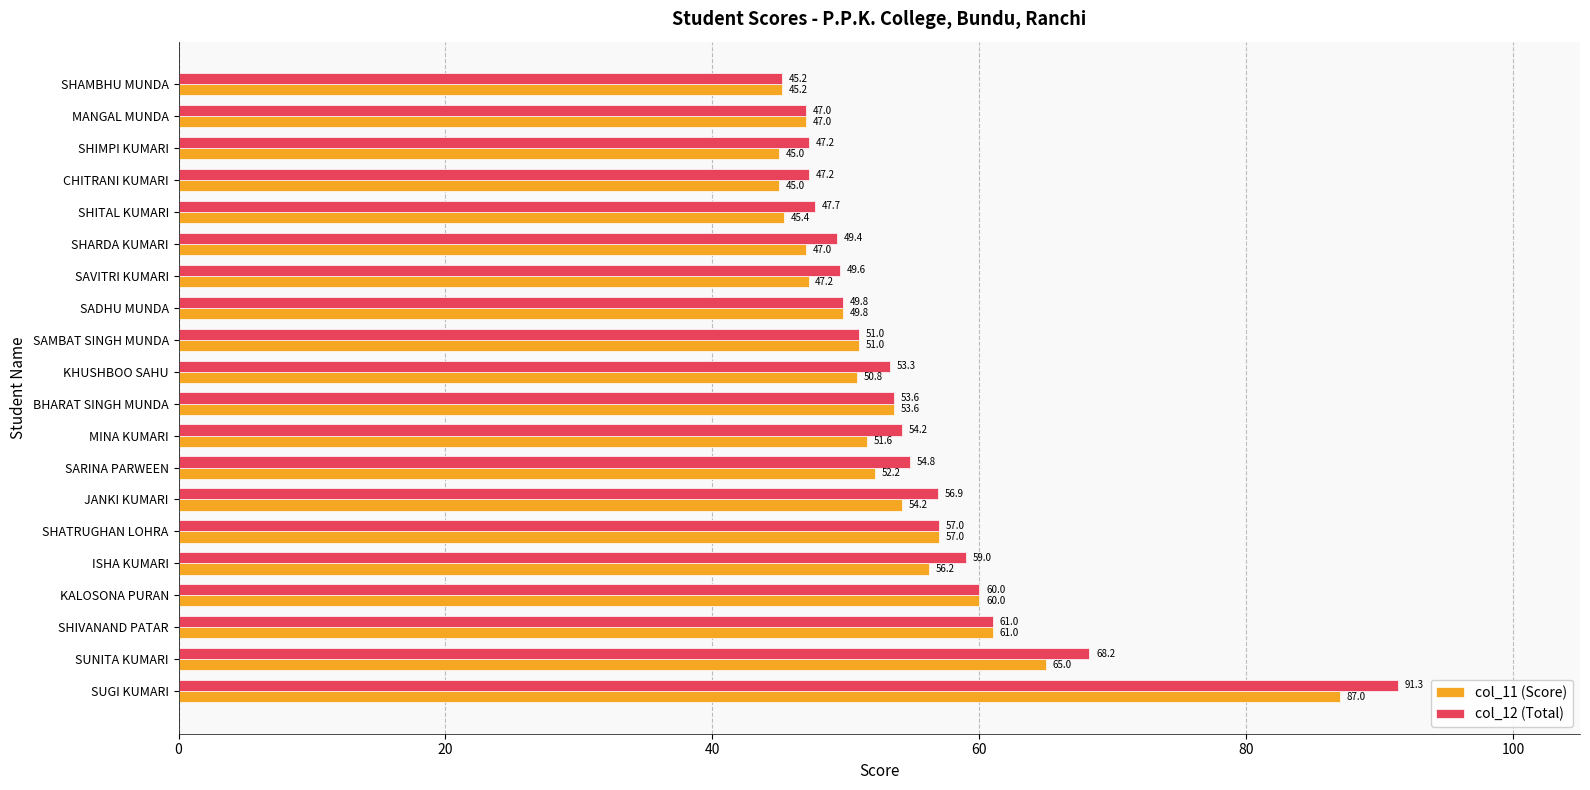

True or false: col_11 (Score) has a value of 92.7 at SHATRUGHAN LOHRA.

False